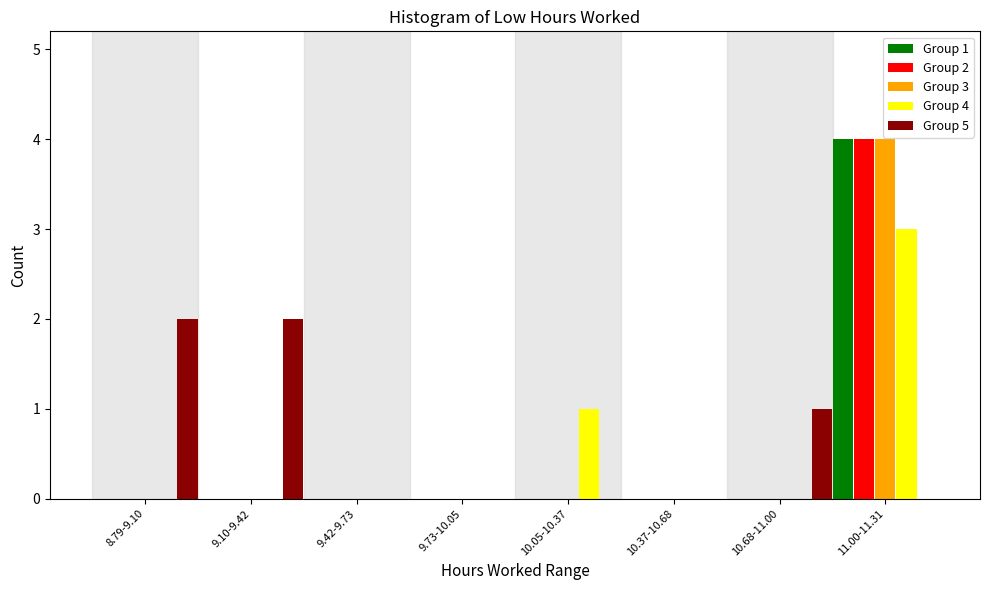

The Group 1 series shows 4 at 11.00-11.31. True or false?

True